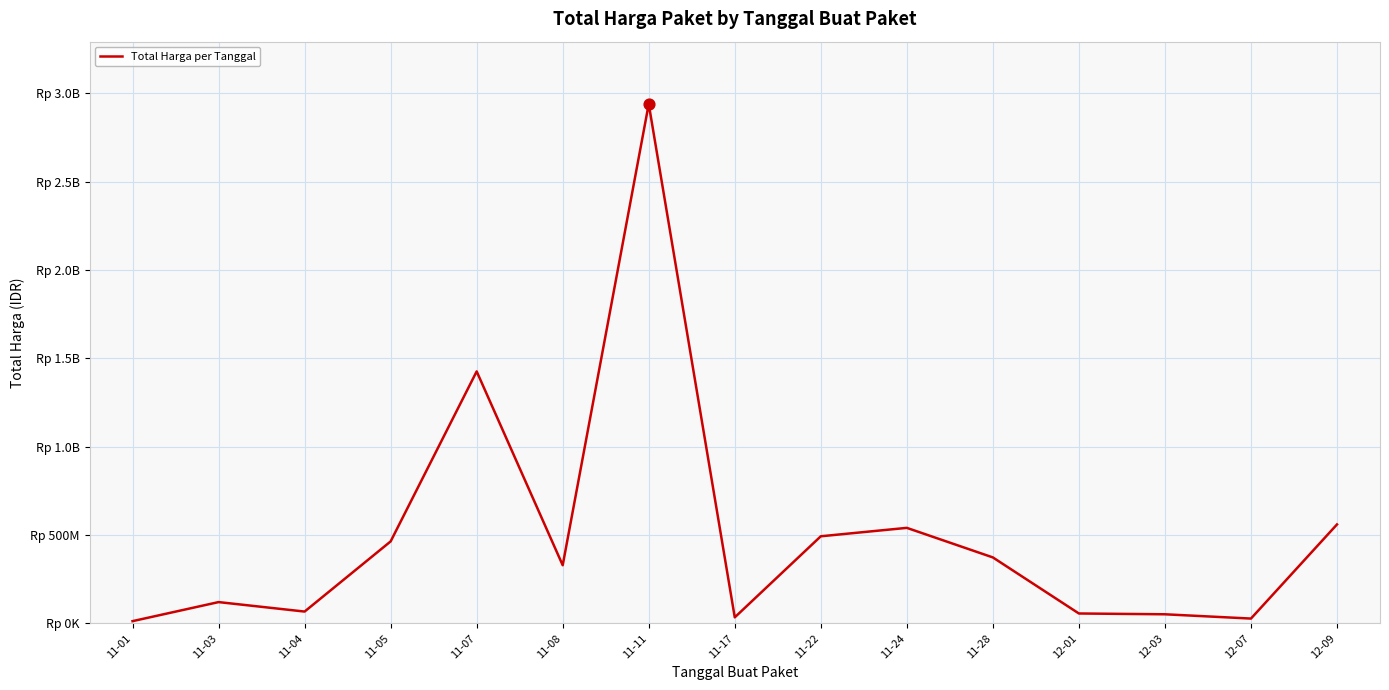

What is the change in value from 11-04 to 11-11?

+2871944165